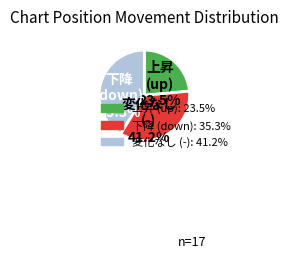

The down slice represents 41% of the pie. True or false?

False